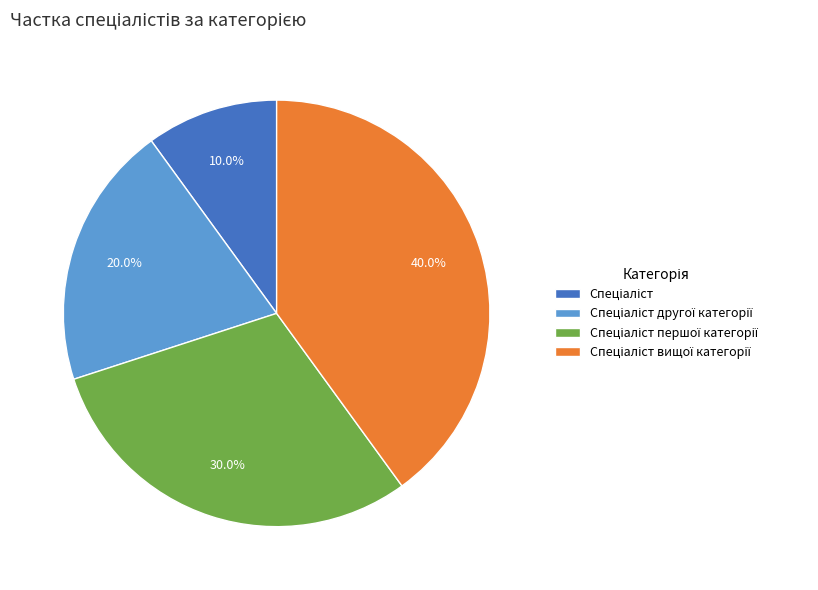

Does any single category account for the majority?

No